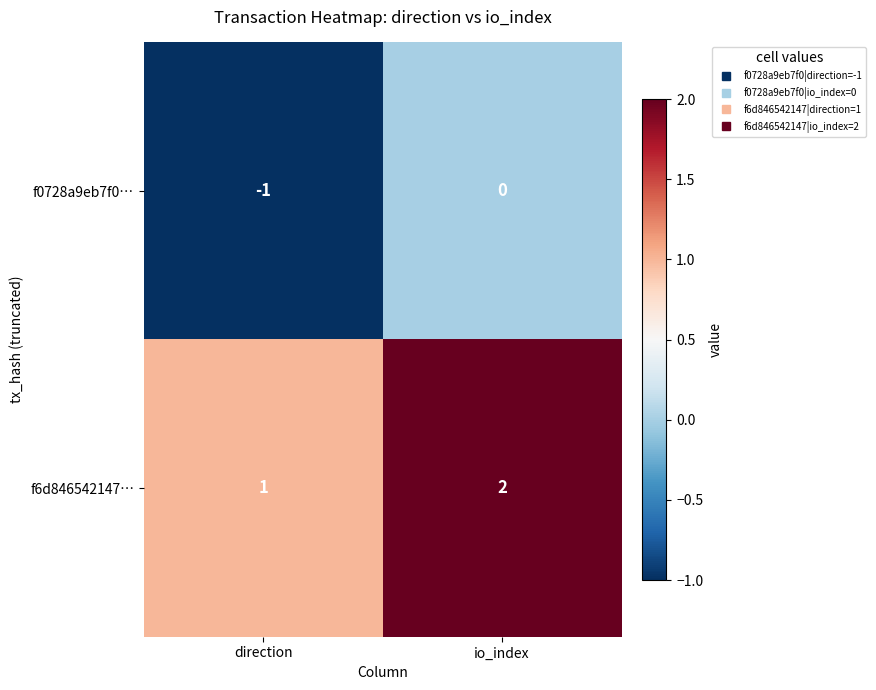

Which label corresponds to the largest value in the chart?

io_index